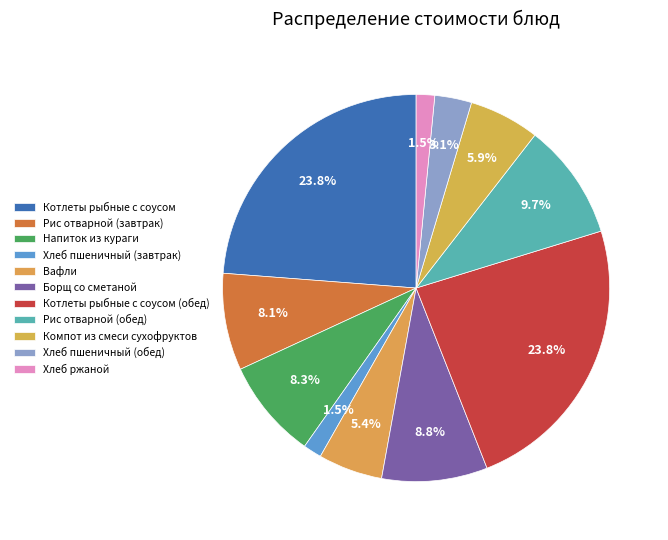

Approximately how many times larger is the value at Котлеты рыбные с соусом compared to Напиток из кураги?

2.9